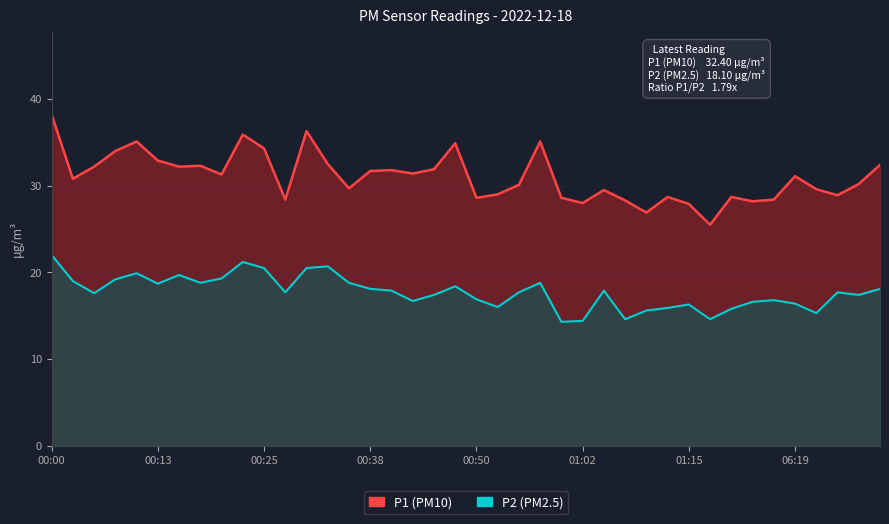

Rank the series at 06:36 from highest to lowest value.

P1, P2